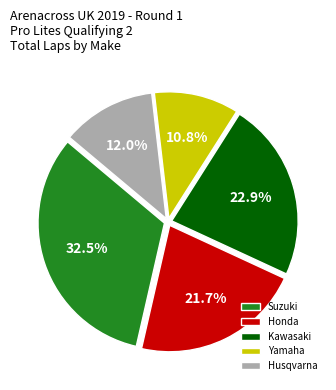

Rank the categories by value from highest to lowest.

Suzuki, Kawasaki, Honda, Husqvarna, Yamaha